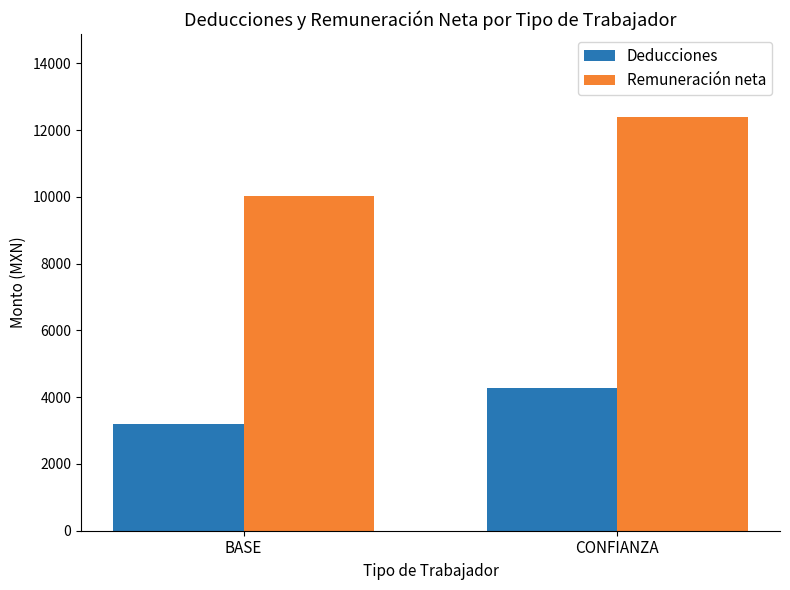

List the labels in order of Deducciones value, largest first.

CONFIANZA, BASE